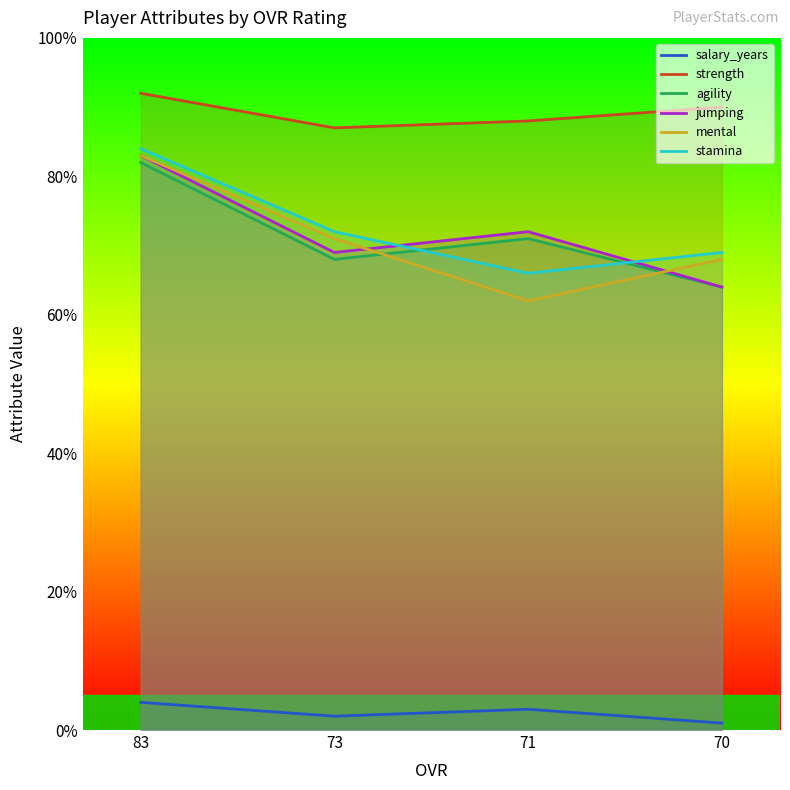

At how many categories does at least one series exceed 6?

4